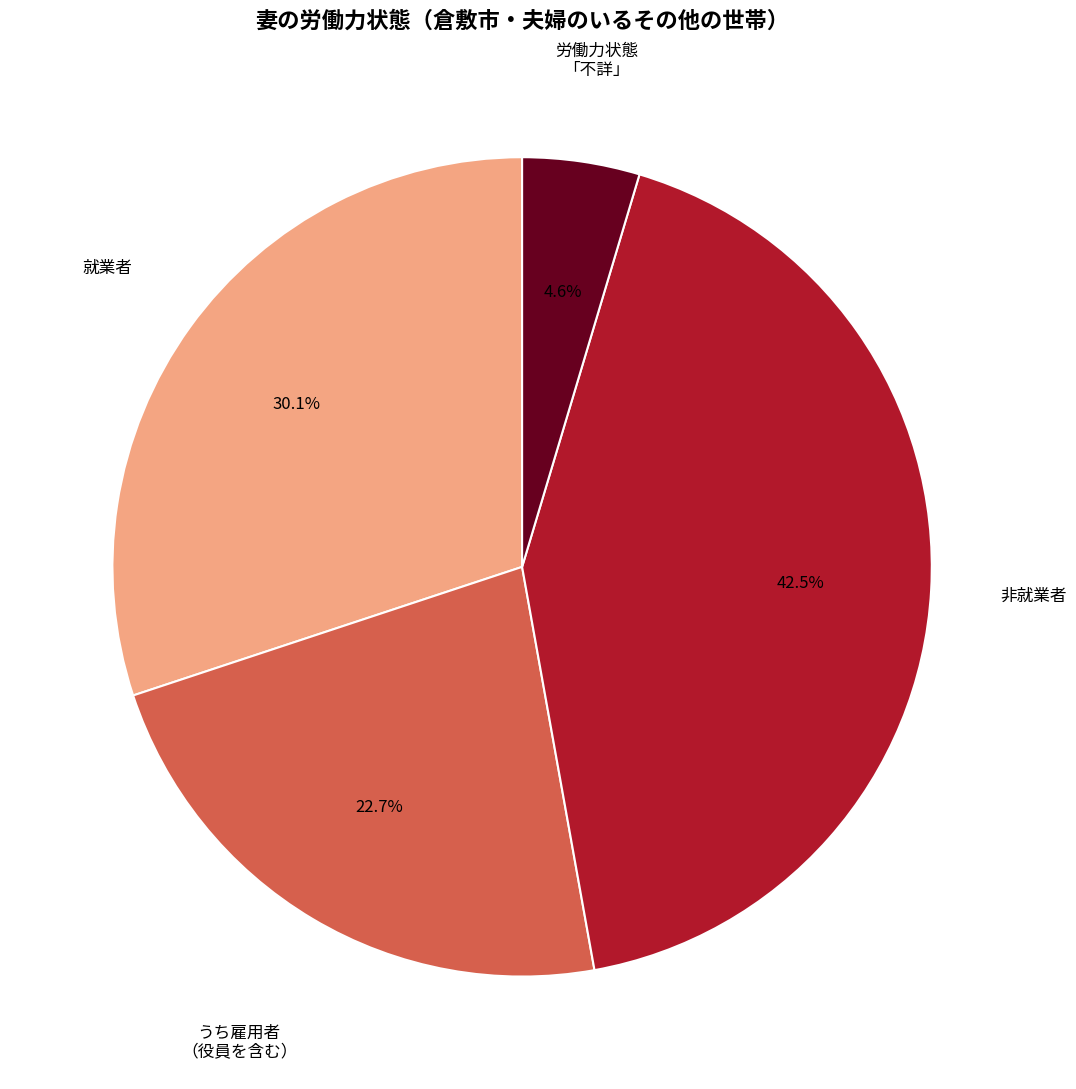

To the nearest percent, what is the difference between the largest and smallest slice percentages?

38%